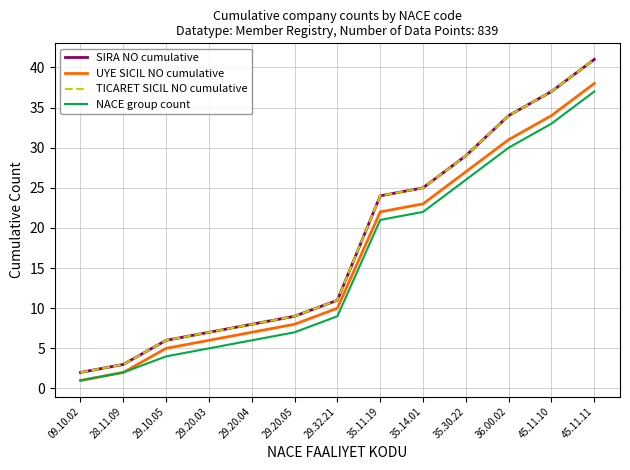

Does the chart have visible grid lines?

Yes